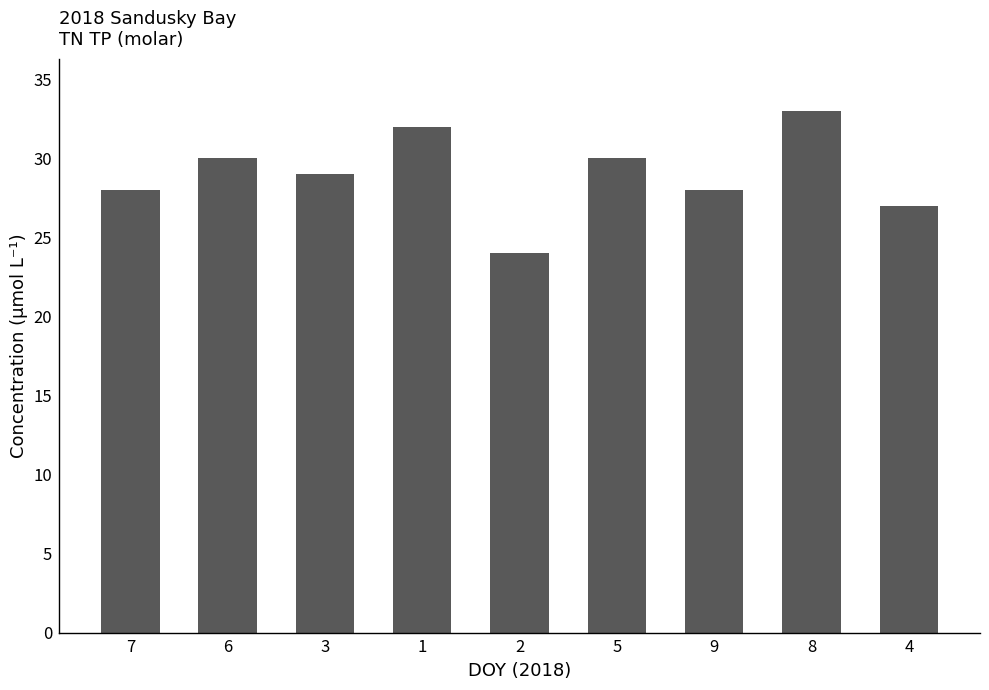

Which label corresponds to the largest value in the chart?

8